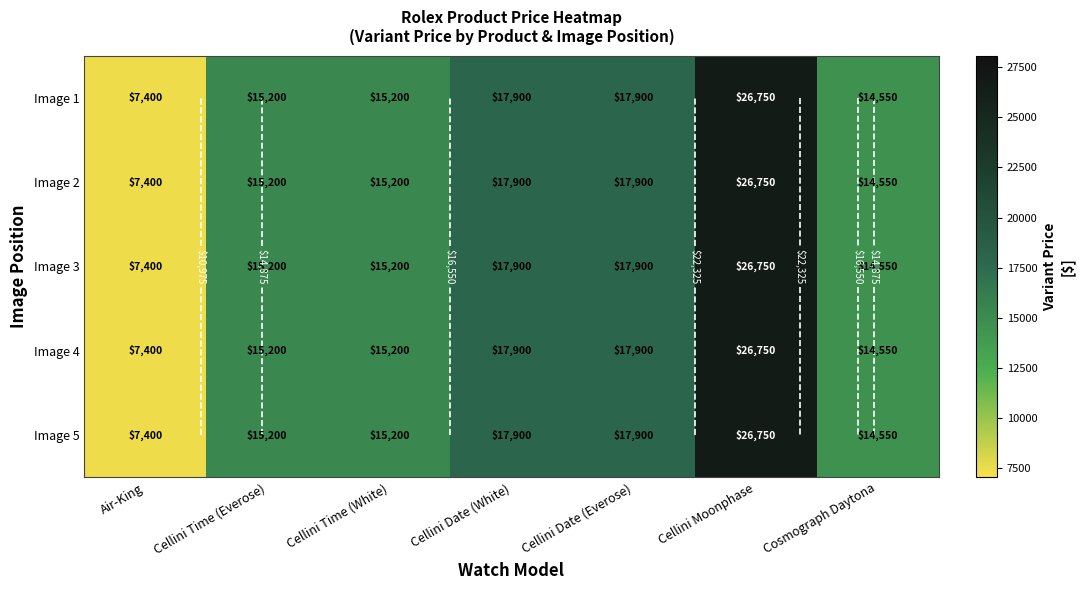

Is it true that Image 4 equals 14183 at Cellini Moonphase?

False